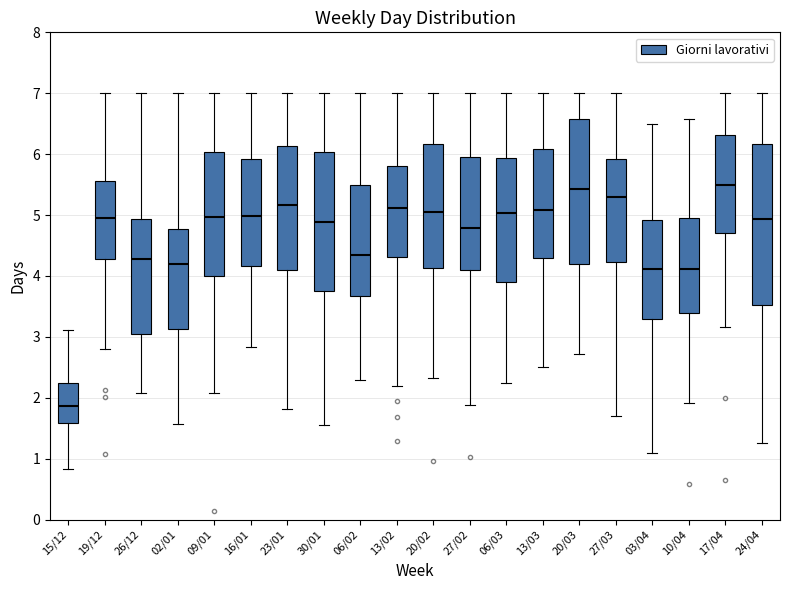

Reading left to right, transcribe this box plot: for each box, give where its median line is, the range the box spans, and where its two whiskers end, as read against the y-axis. The values are not printed on the chart, so give them approximately, as read against the axis.

15/12: median 1.9, box 1.6 to 2.2, whiskers 0.8 to 3.1
19/12: median 5.0, box 4.3 to 5.6, whiskers 2.8 to 7.0
26/12: median 4.3, box 3.1 to 4.9, whiskers 2.1 to 7.0
02/01: median 4.2, box 3.1 to 4.8, whiskers 1.6 to 7.0
09/01: median 5.0, box 4.0 to 6.0, whiskers 2.1 to 7.0
16/01: median 5.0, box 4.2 to 5.9, whiskers 2.8 to 7.0
23/01: median 5.2, box 4.1 to 6.1, whiskers 1.8 to 7.0
30/01: median 4.9, box 3.8 to 6.0, whiskers 1.5 to 7.0
06/02: median 4.3, box 3.7 to 5.5, whiskers 2.3 to 7.0
13/02: median 5.1, box 4.3 to 5.8, whiskers 2.2 to 7.0
20/02: median 5.1, box 4.1 to 6.2, whiskers 2.3 to 7.0
27/02: median 4.8, box 4.1 to 6.0, whiskers 1.9 to 7.0
06/03: median 5.0, box 3.9 to 5.9, whiskers 2.2 to 7.0
13/03: median 5.1, box 4.3 to 6.1, whiskers 2.5 to 7.0
20/03: median 5.4, box 4.2 to 6.6, whiskers 2.7 to 7.0
27/03: median 5.3, box 4.2 to 5.9, whiskers 1.7 to 7.0
03/04: median 4.1, box 3.3 to 4.9, whiskers 1.1 to 6.5
10/04: median 4.1, box 3.4 to 4.9, whiskers 1.9 to 6.6
17/04: median 5.5, box 4.7 to 6.3, whiskers 3.2 to 7.0
24/04: median 4.9, box 3.5 to 6.2, whiskers 1.3 to 7.0